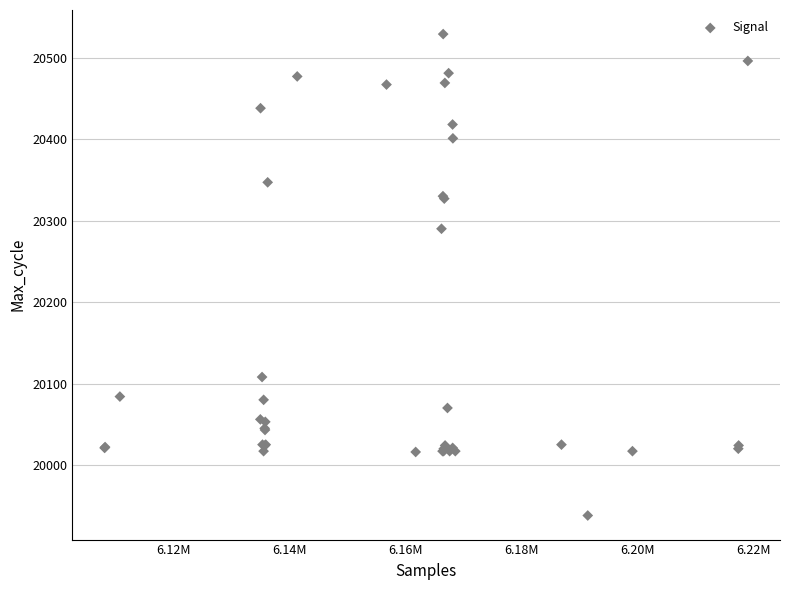

What Y value in the scatter plot is closest to 20233?

20290